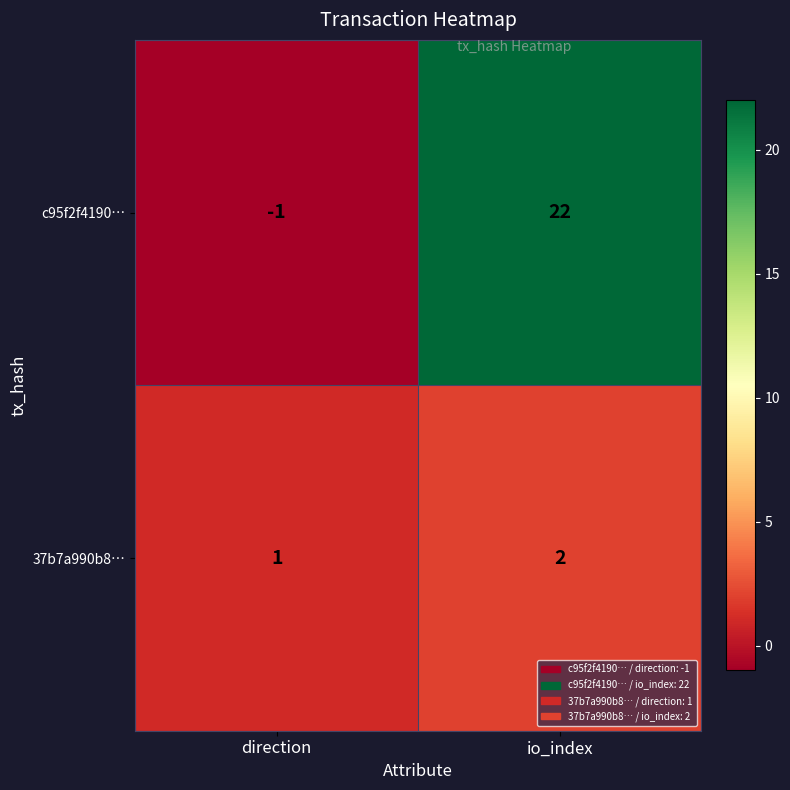

Which category has the highest value in the c95f2f4190… series?

io_index